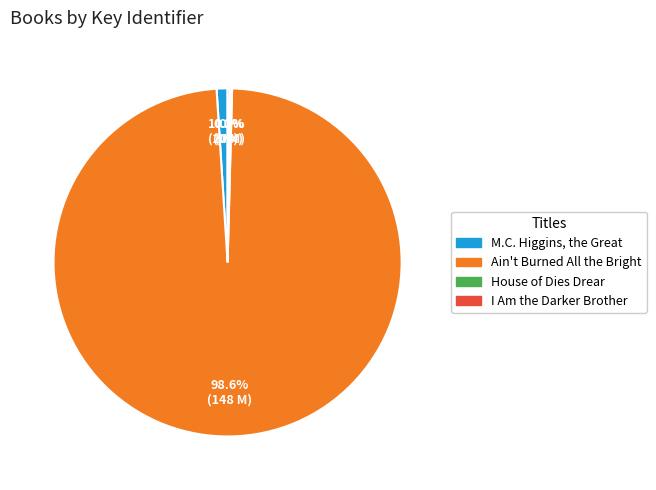

Which category accounts for the majority?

Ain't Burned All the Bright